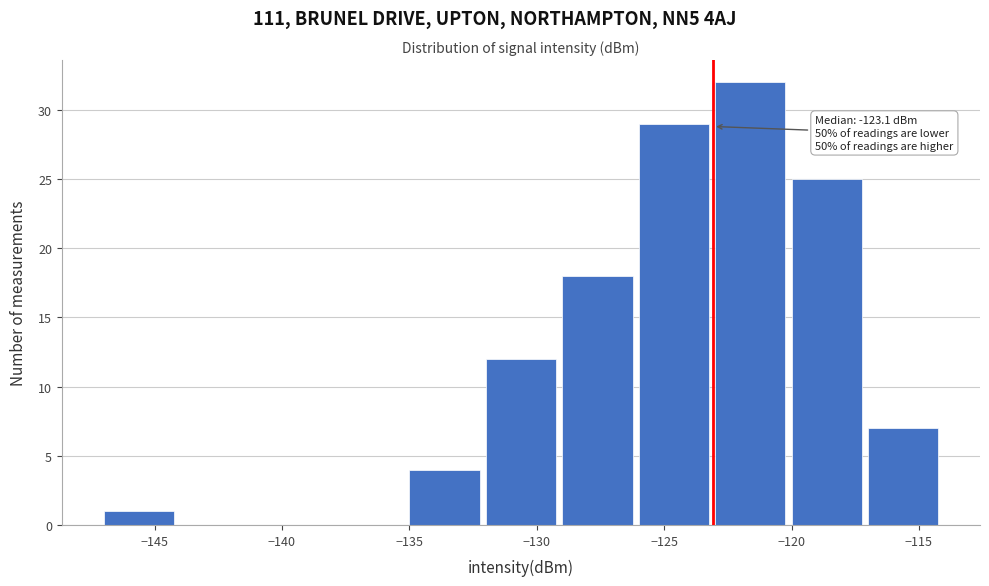

Over which range of the x-axis is the bar tallest?

-123 to -120